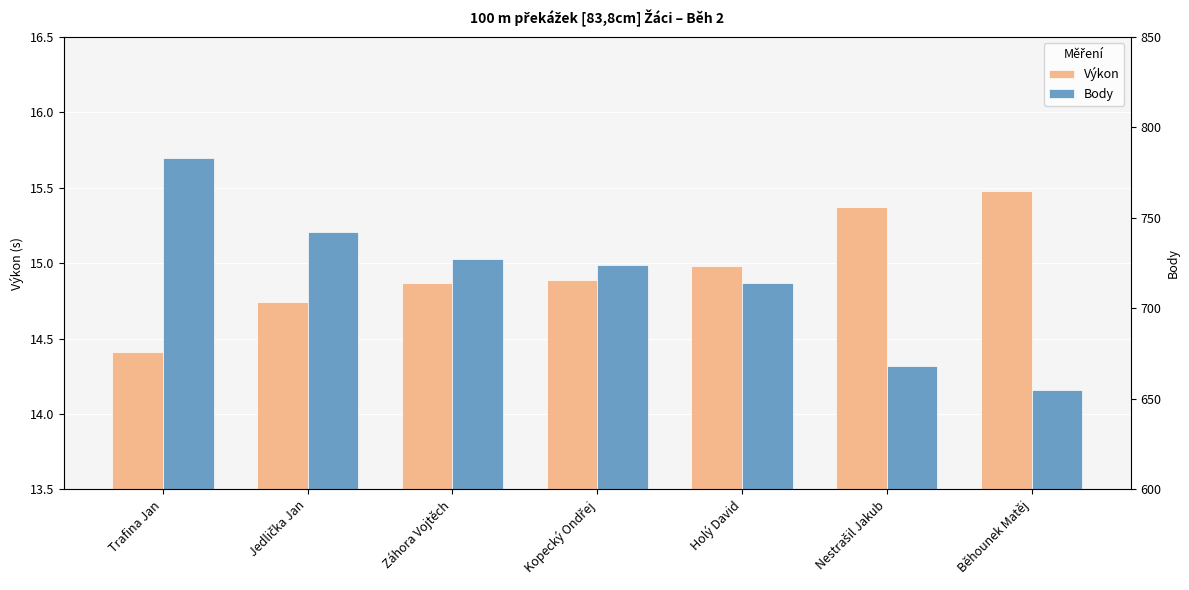

How many Body values are between 668 and 742?

5